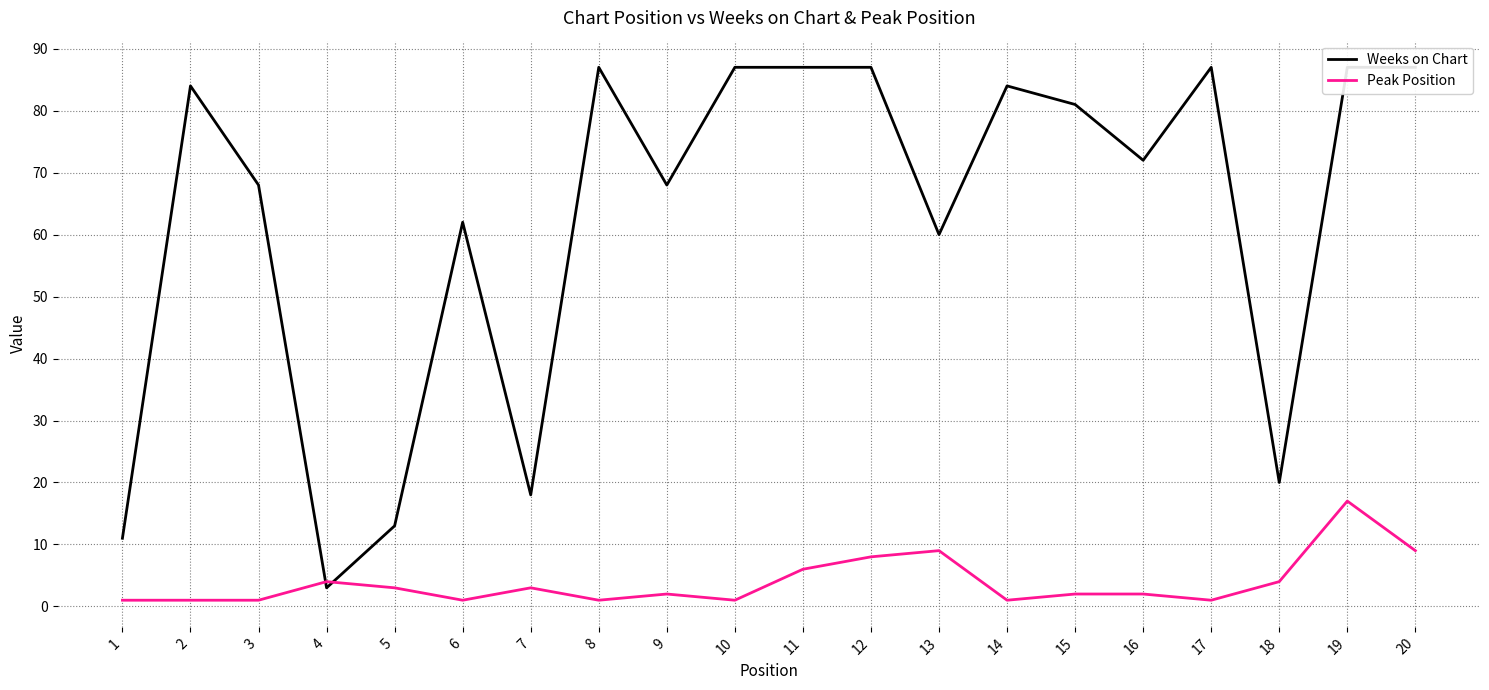

Which has a higher value, 9 or 13?

9